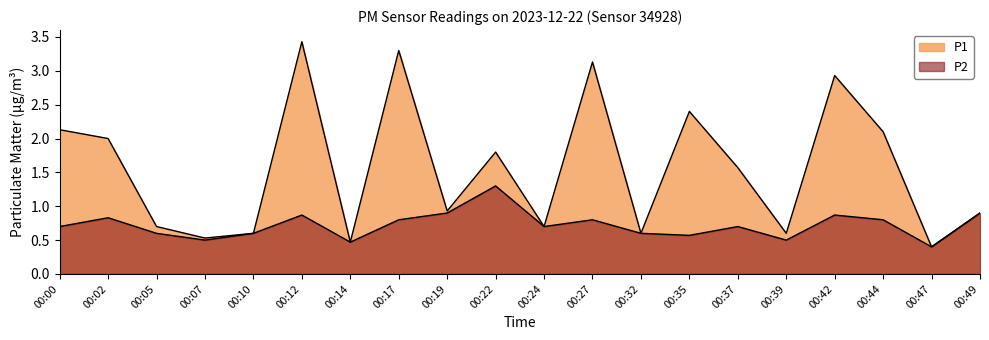

At which category does P2 reach its first local valley?

00:07